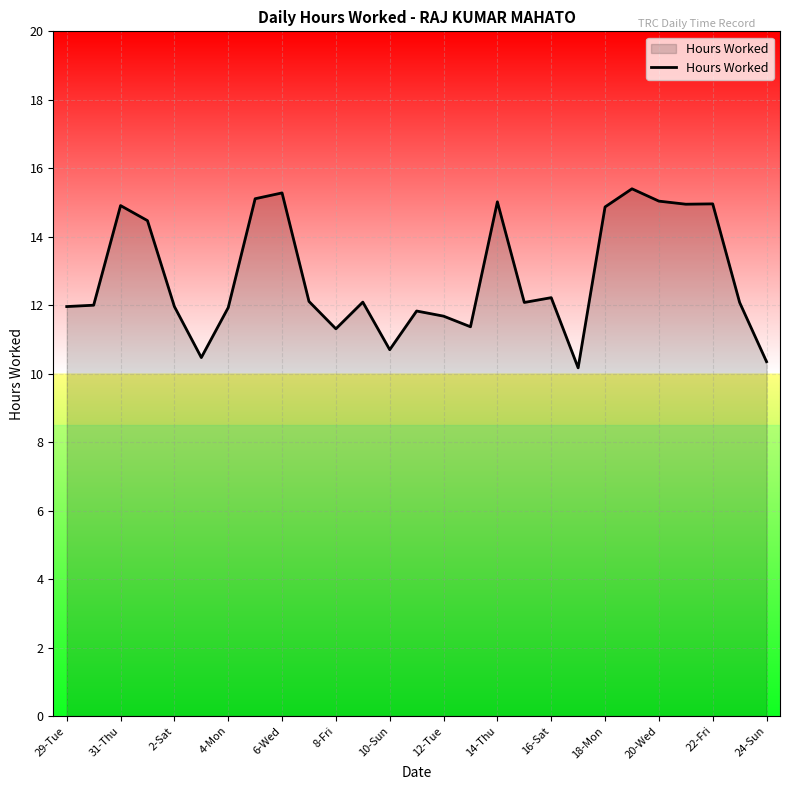

How many lines are shown in the chart?

1